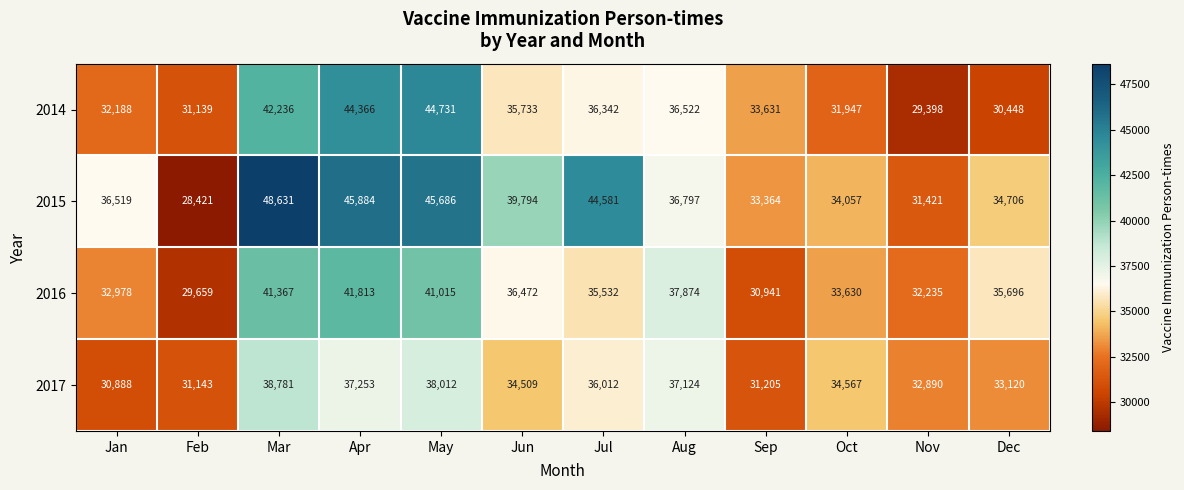

Which series has the largest total across all categories?

2015